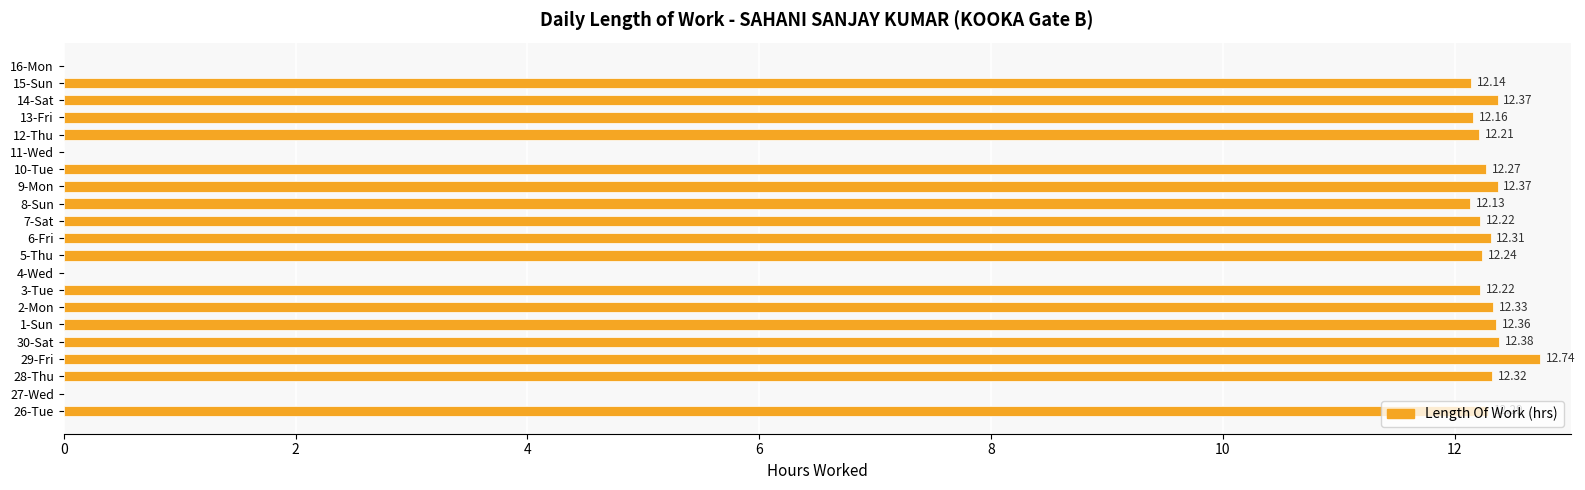

What is the greatest value displayed?

12.7